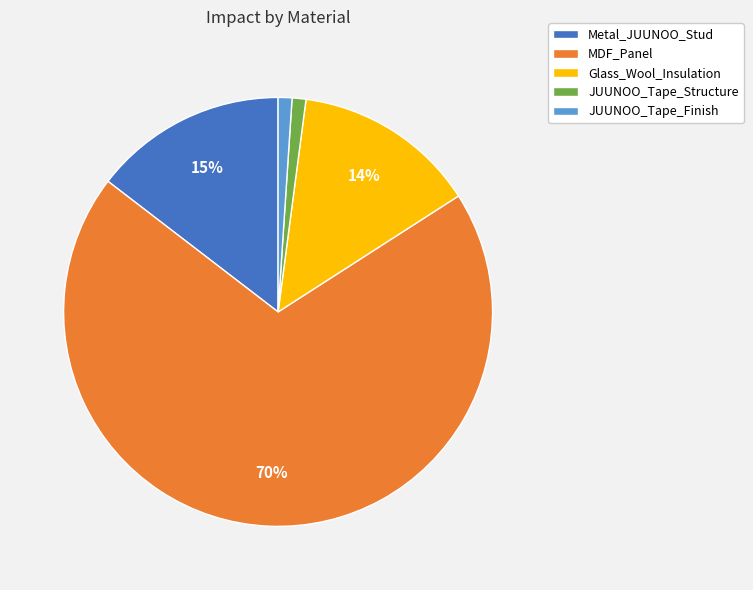

Do MDF_Panel and Glass_Wool_Insulation together represent more than half of the pie?

Yes